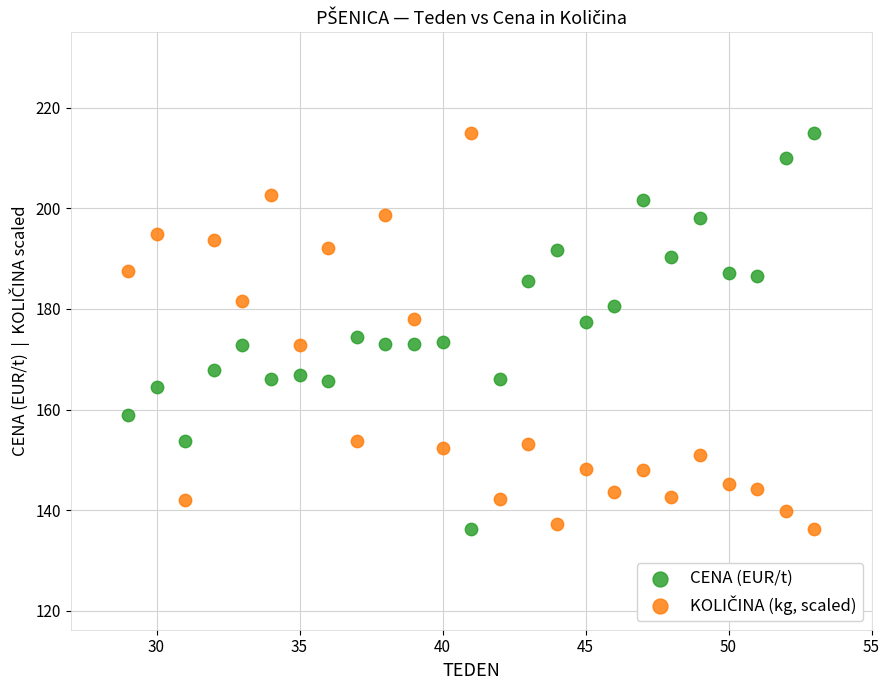

Across all data points, what is the range of Y values (max minus min)?

78.8